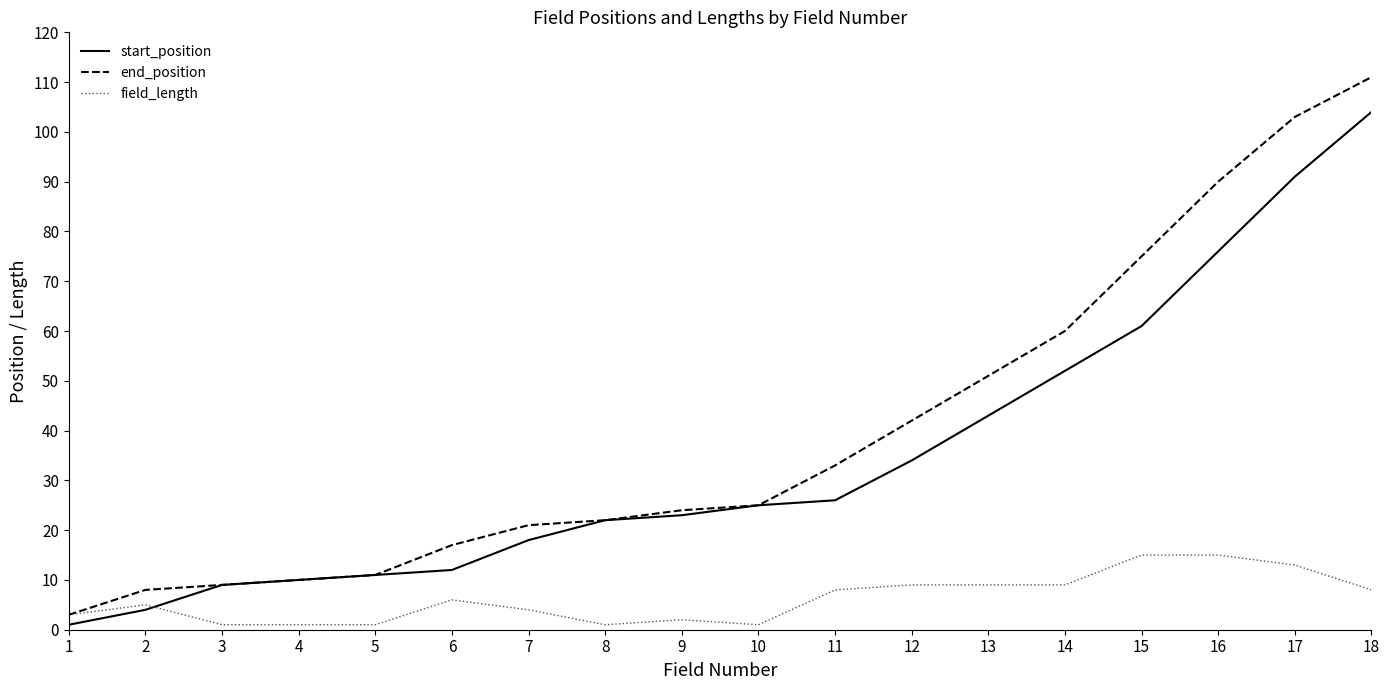

How many lines are shown in the chart?

3